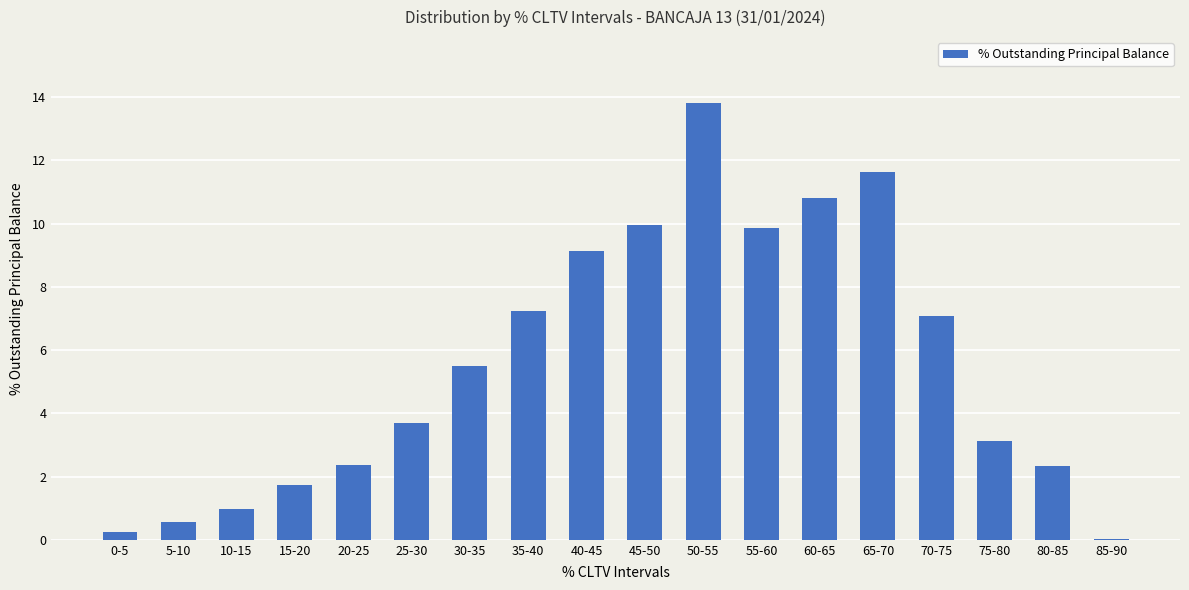

Count the number of values greater than 5.

9